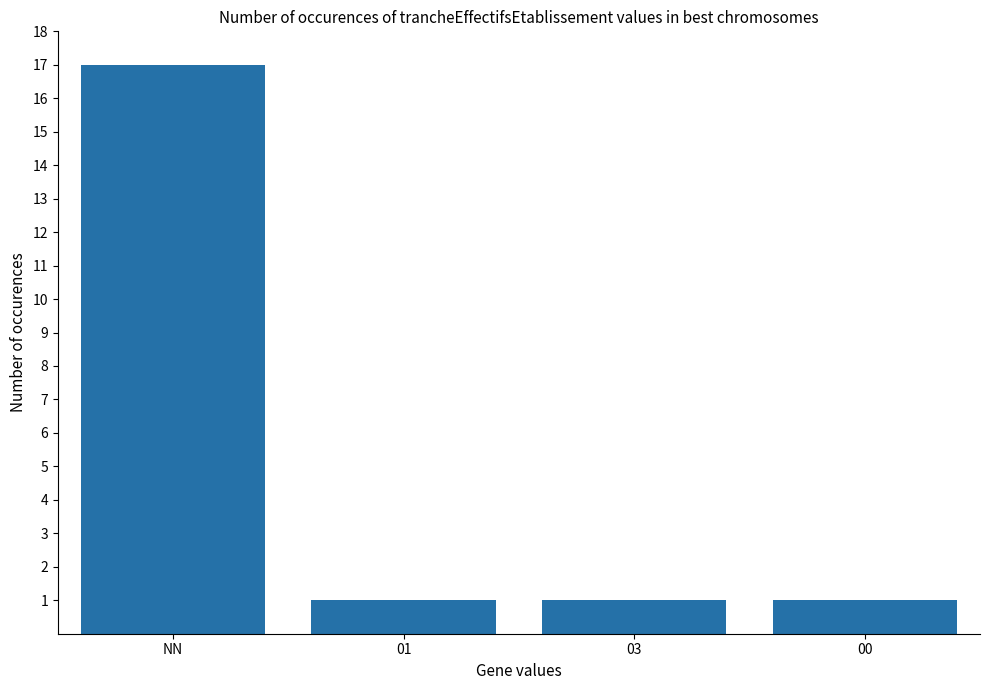

Does the chart contain stacked bars?

No